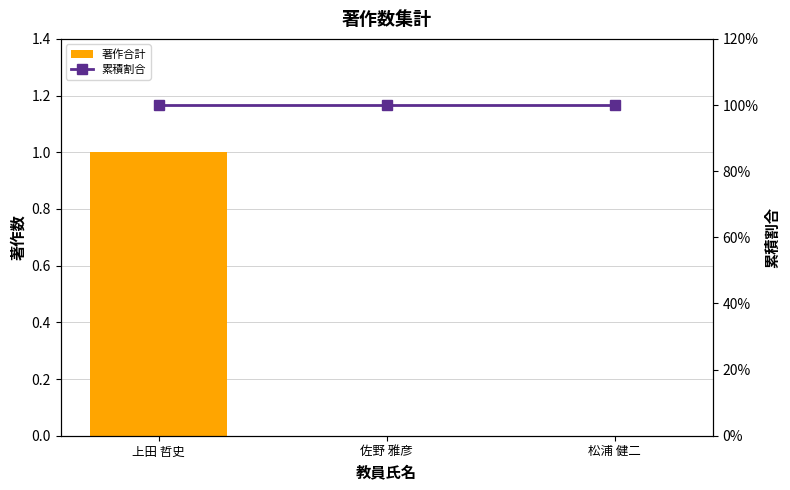

Which category has the highest value across all series?

上田 哲史